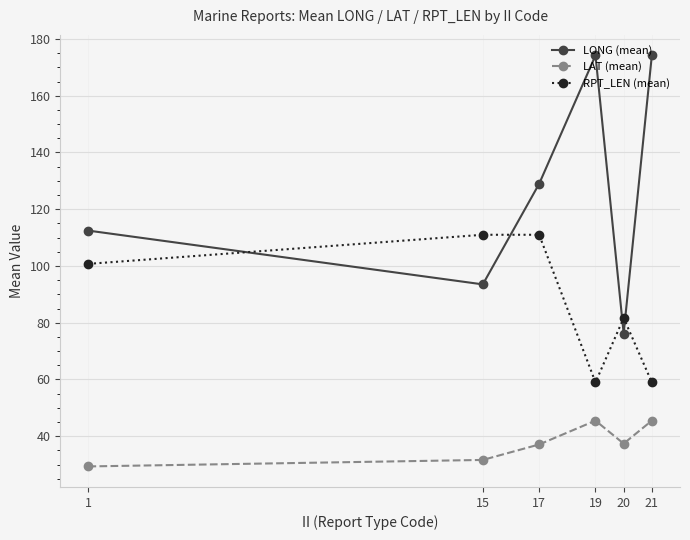

Is the value of RPT_LEN (mean) at 1 greater than the value of LAT (mean) at 20?

Yes